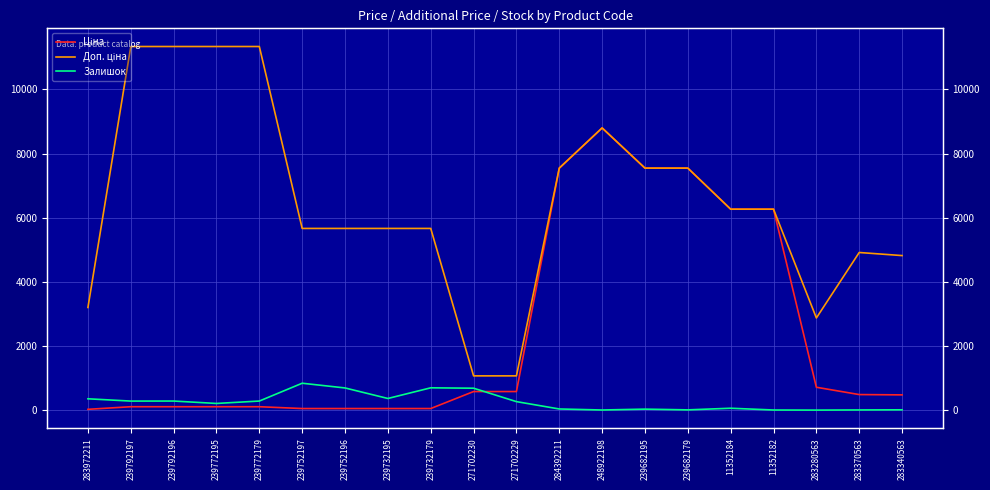

True or false: Ціна and Залишок intersect in this chart.

True